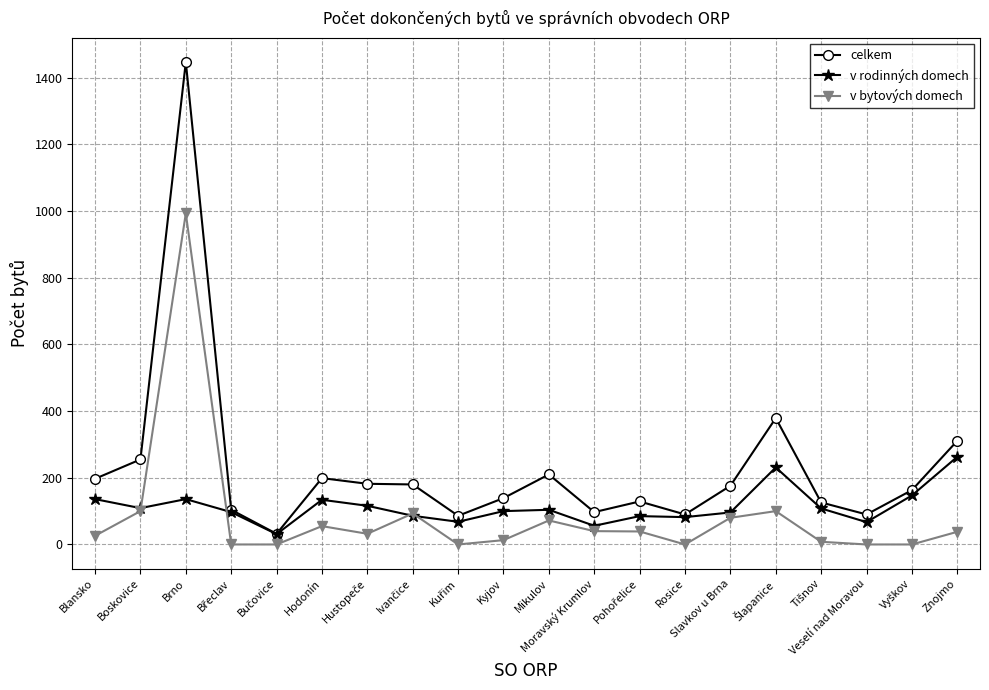

Count the number of data series in this chart.

3